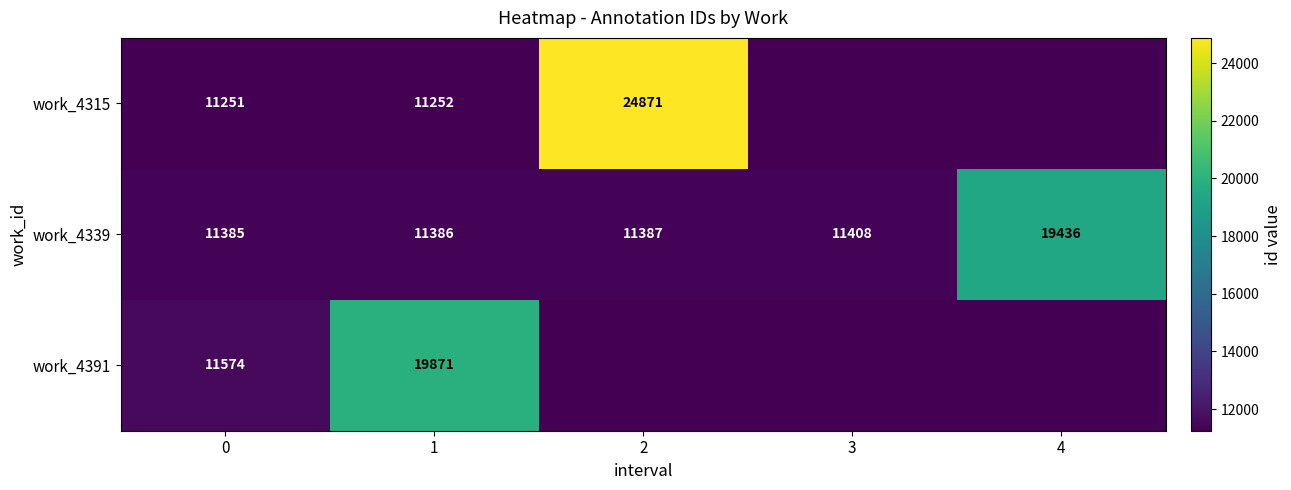

The value of work_4391 at 1 is 19871. True or false?

True